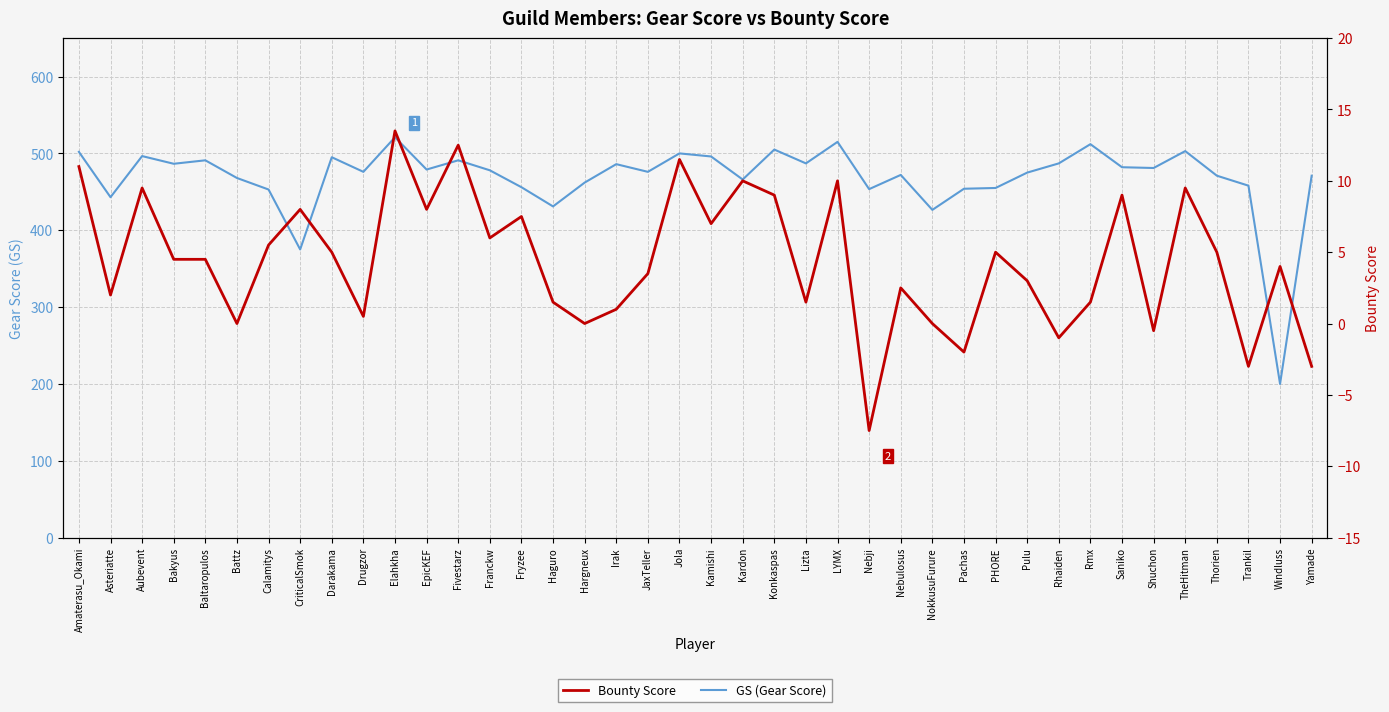

What is the difference between the maximum and minimum values in the GS (Gear Score) series?

321.0